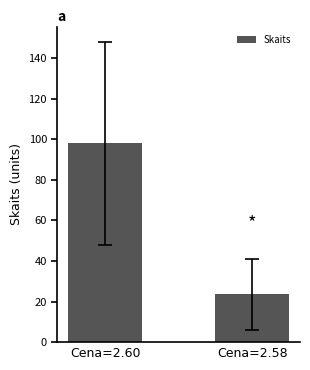

What is the greatest value displayed?

98.0